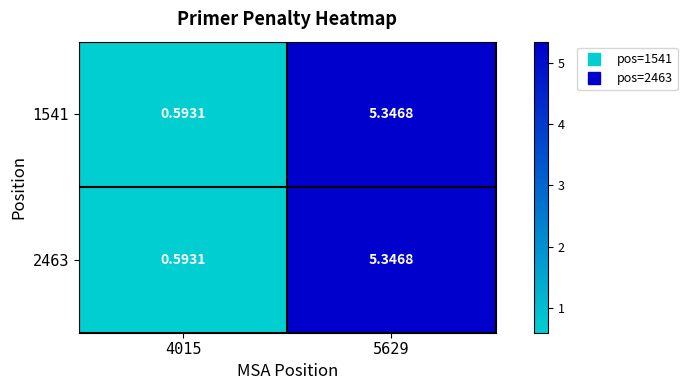

Which series has the largest total across all categories?

1541